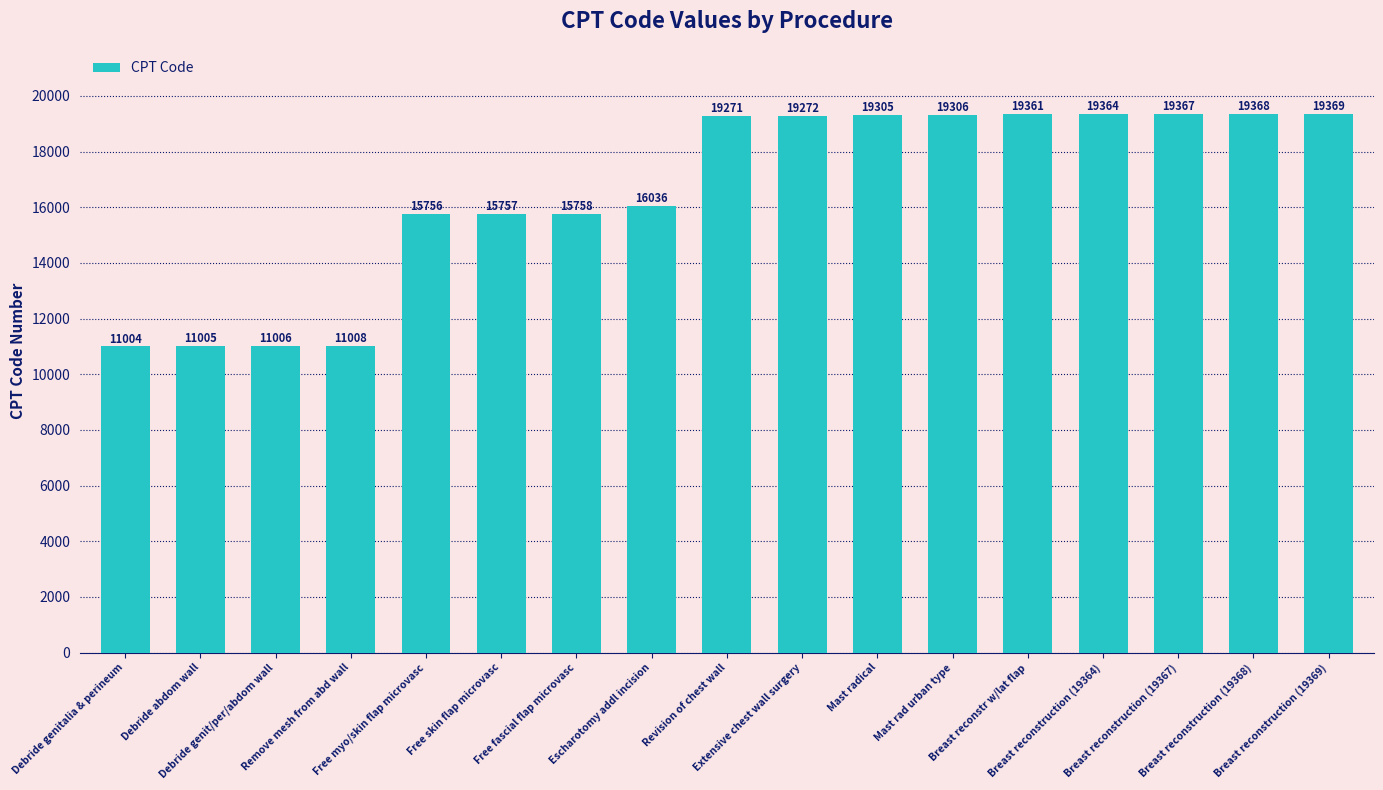

How many data points does each series have?

17